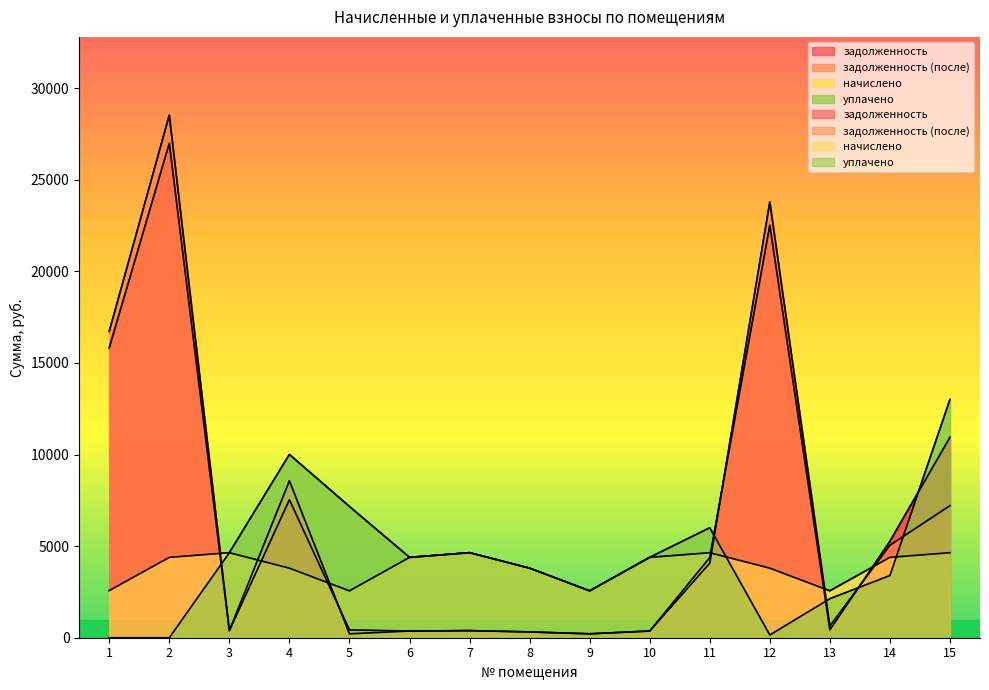

How many interior local valleys does the задолженность (после) series have?

4